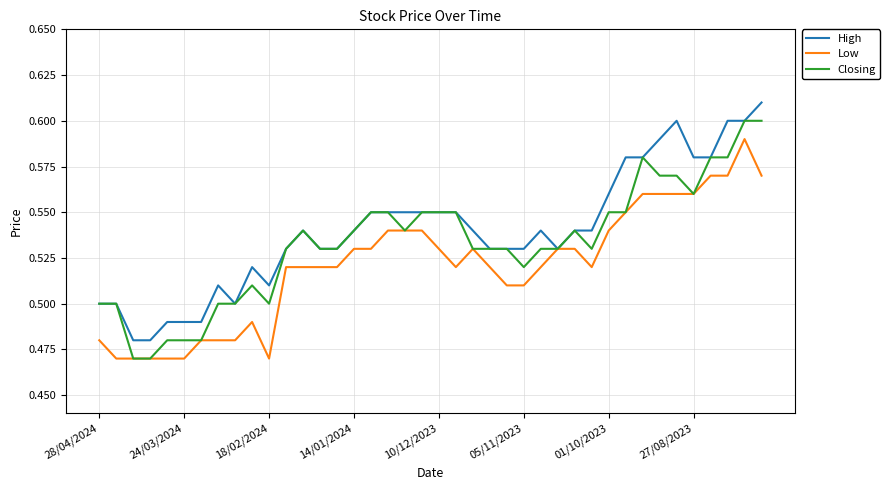

Does the chart display data point markers on the line(s)?

No